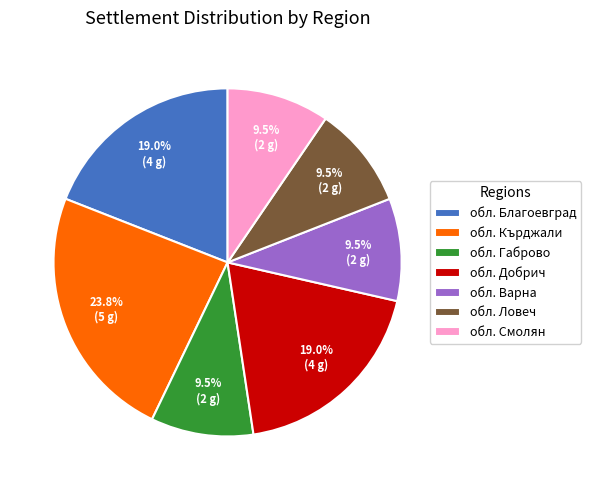

What is the ratio of the value at обл. Габрово to the value at обл. Добрич?

0.5